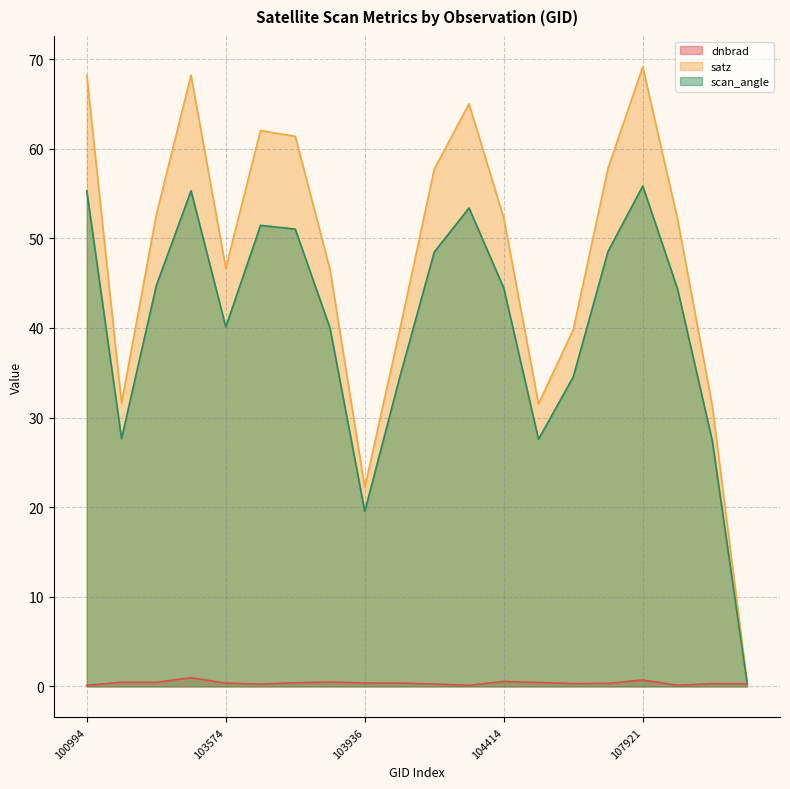

Which has a higher value, 104287 or 107744?

107744